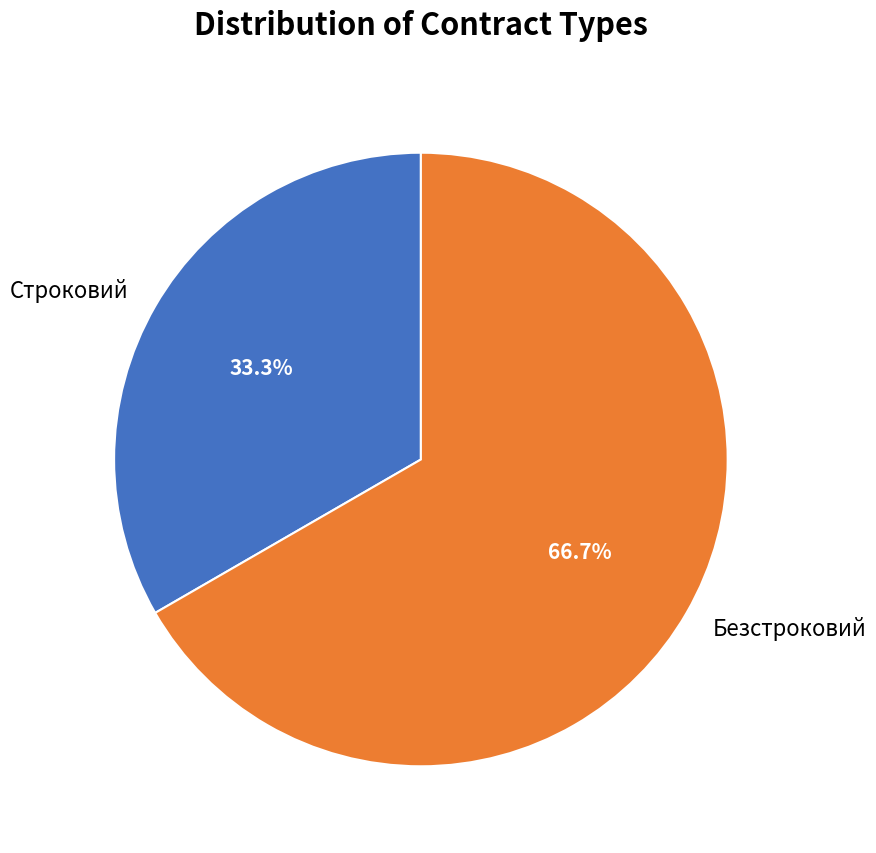

How many segments does this pie chart have?

2